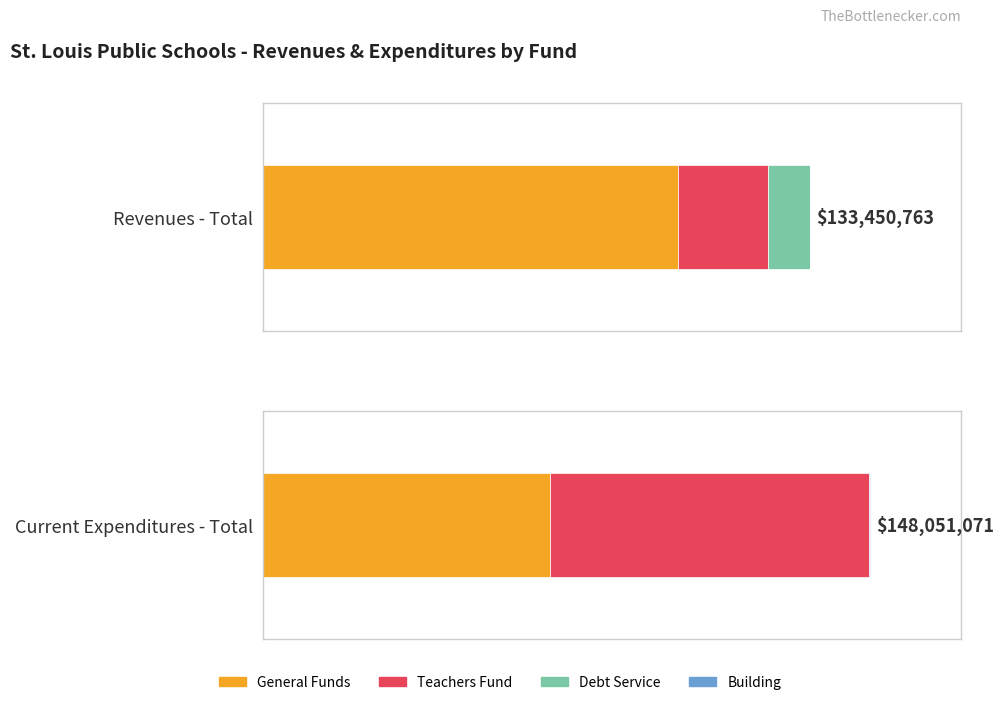

What is the label of the 2nd bar from the right?

Revenues - Total